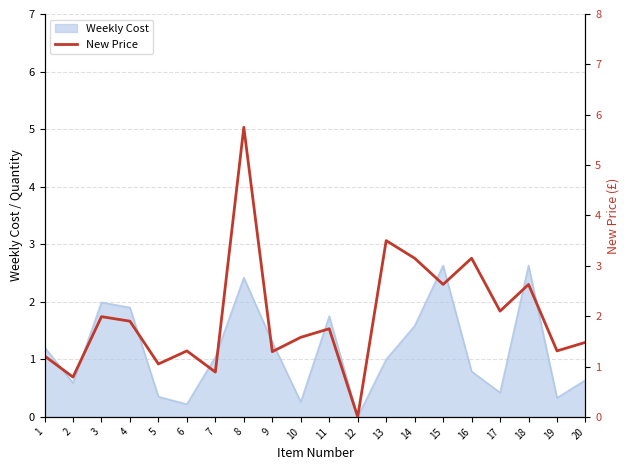

Where is the data nearest to the value 2?

3